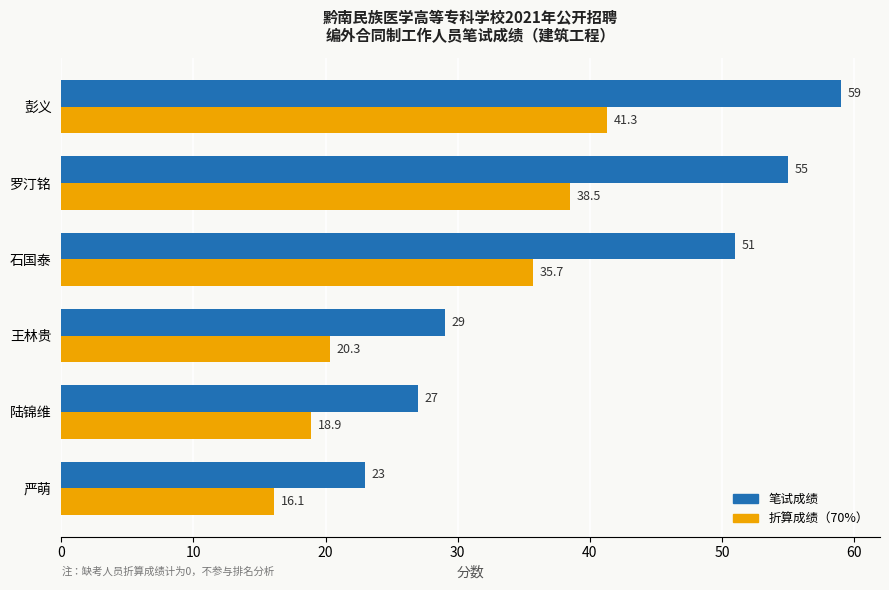

List the labels in order of 笔试成绩 value, smallest first.

严萌, 陆锦维, 王林贵, 石国泰, 罗汀铭, 彭义